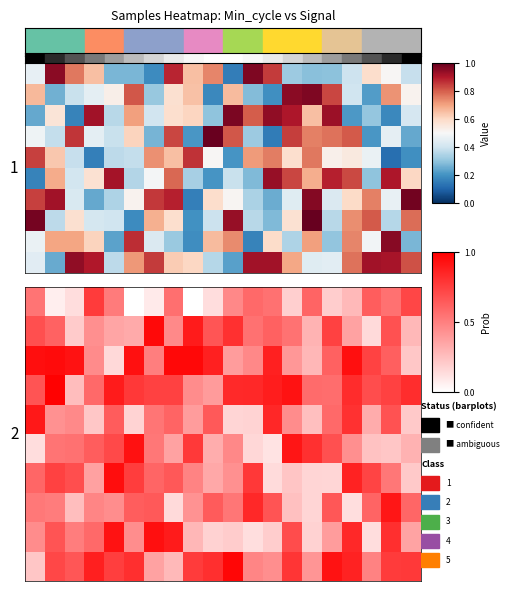

How many categories are shown in the chart?

20